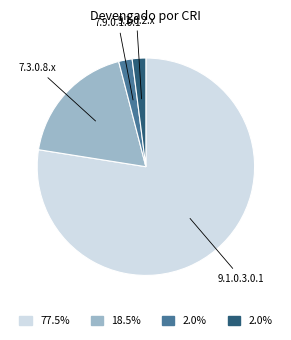

Is the sum of 7.9.0.1.0.1 and 9.1.0.2.x greater than half?

No